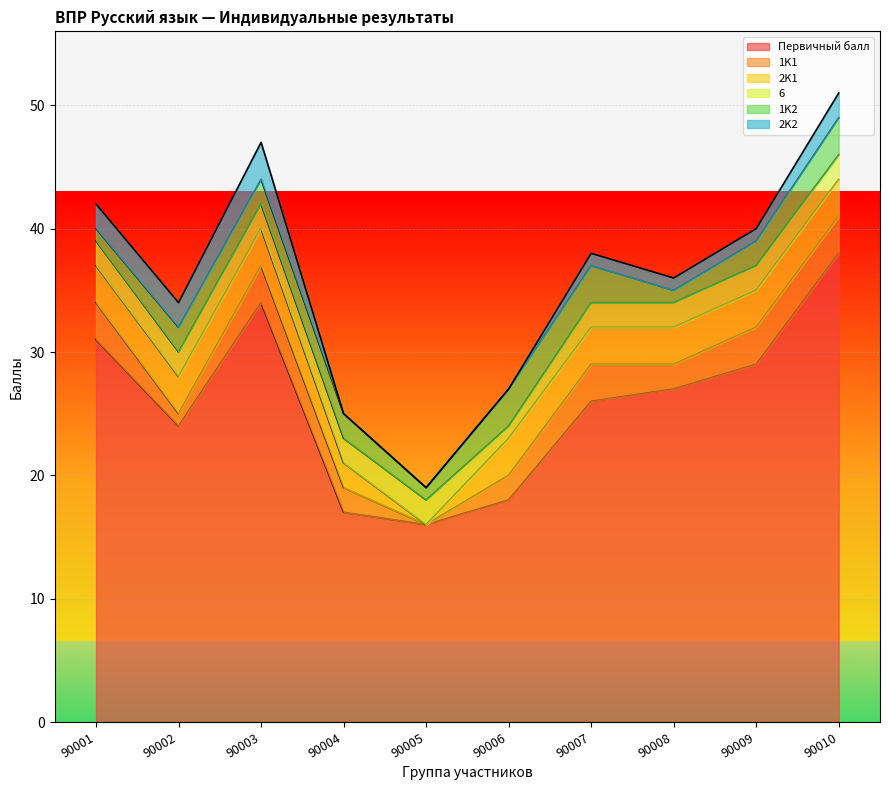

Rank the series at 90010 from lowest to highest value.

6, 2K2, 1K1, 2K1, 1K2, Первичный балл